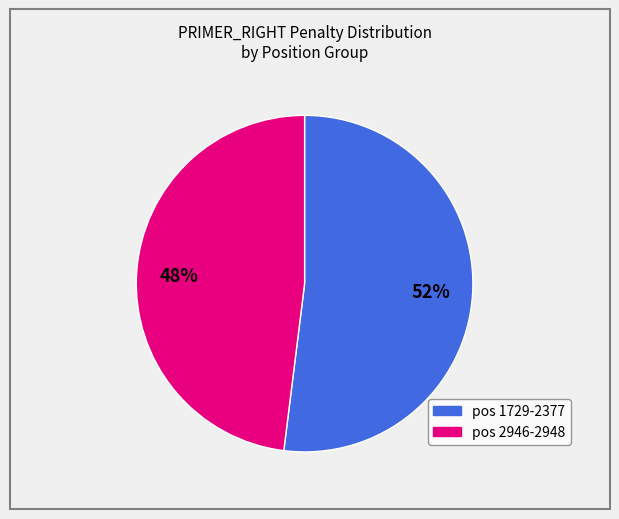

Does any single category account for the majority?

Yes